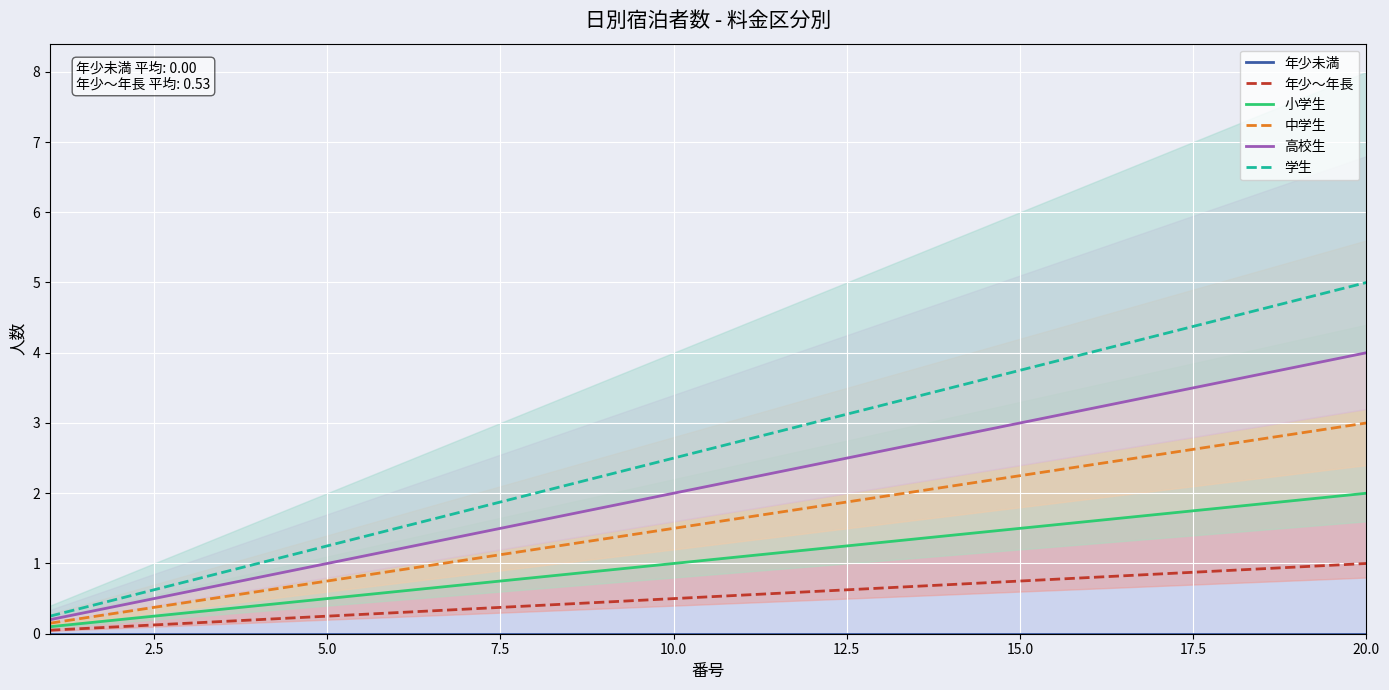

What is the highest value of the 年少～年長 series?

1.0